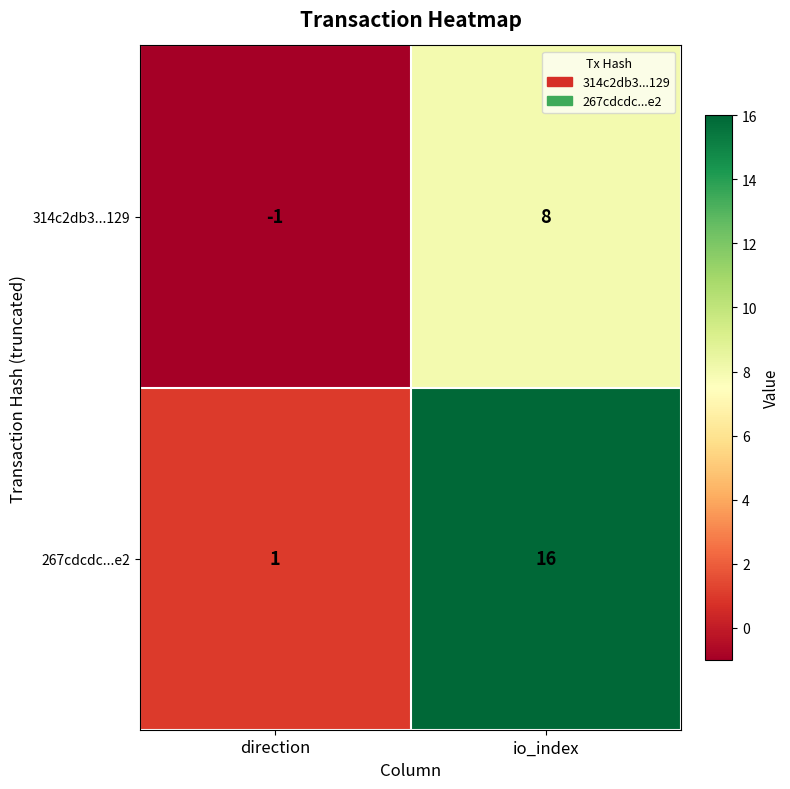

What is the difference between the 267cdcdc...e2 values at io_index and direction?

15